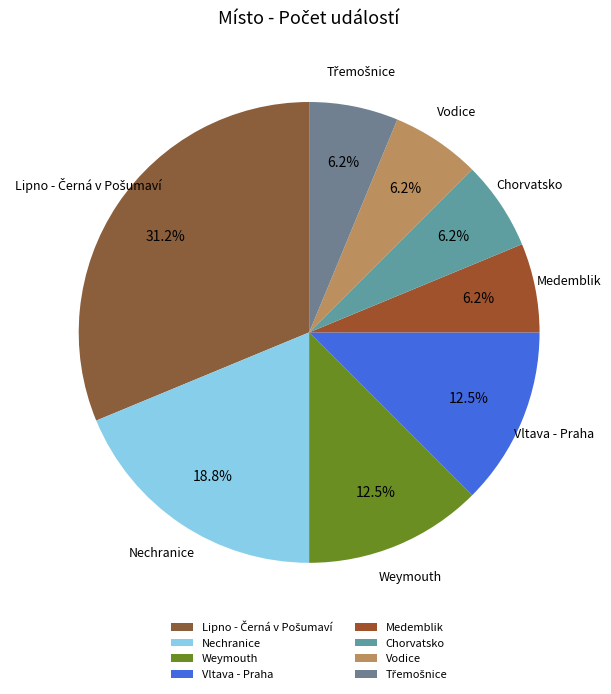

Do Medemblik and Nechranice together represent more than half of the pie?

No